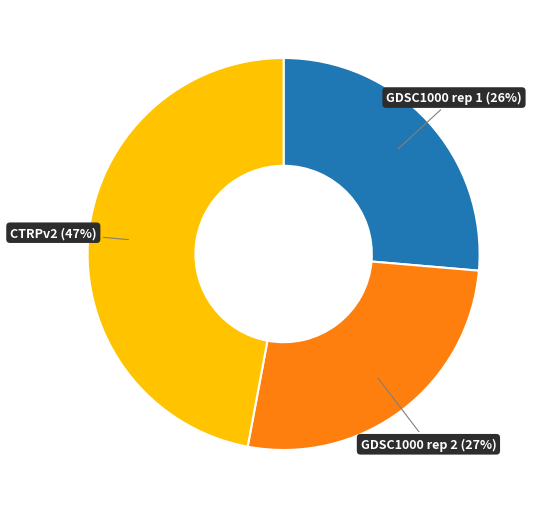

Is there a majority slice in this chart?

No